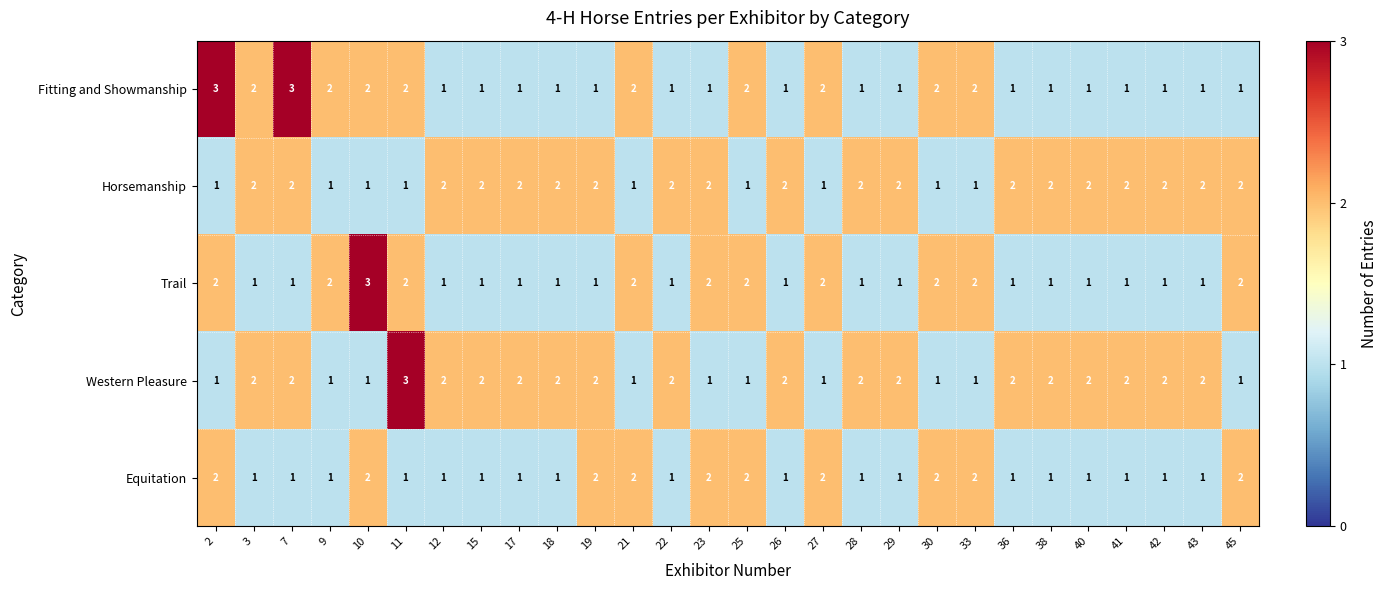

Count the Fitting and Showmanship values in the range 1 to 2.

26